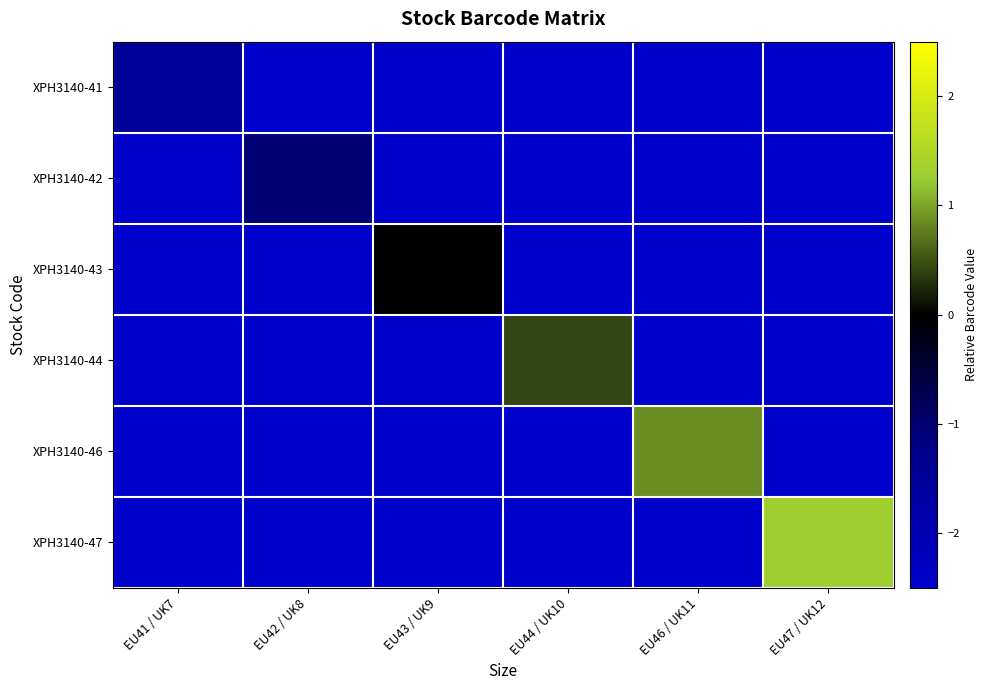

What is the spread (max minus min) of values at EU47 / UK12?

3.8